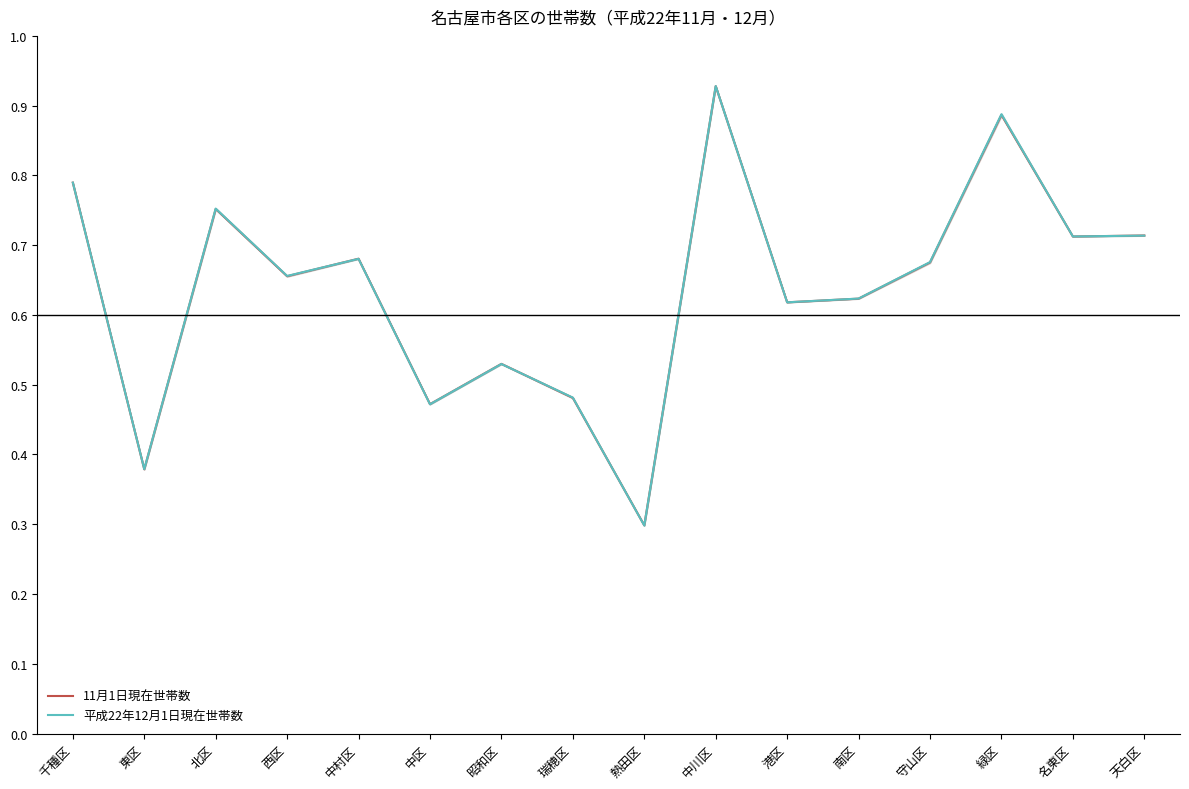

What is the label of the 16th point from the right?

千種区